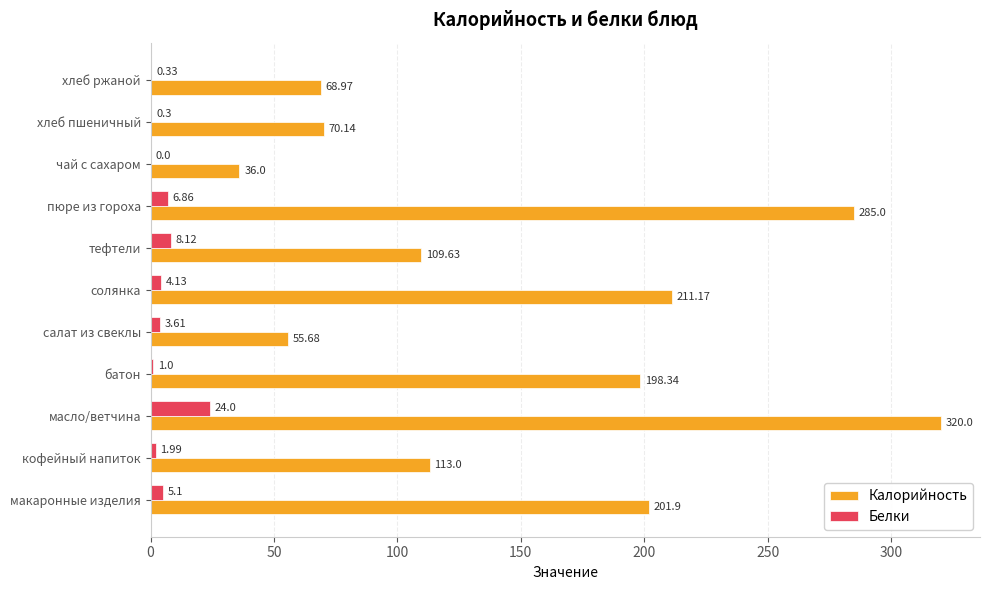

What is the total value across all series at хлеб пшеничный?

70.4